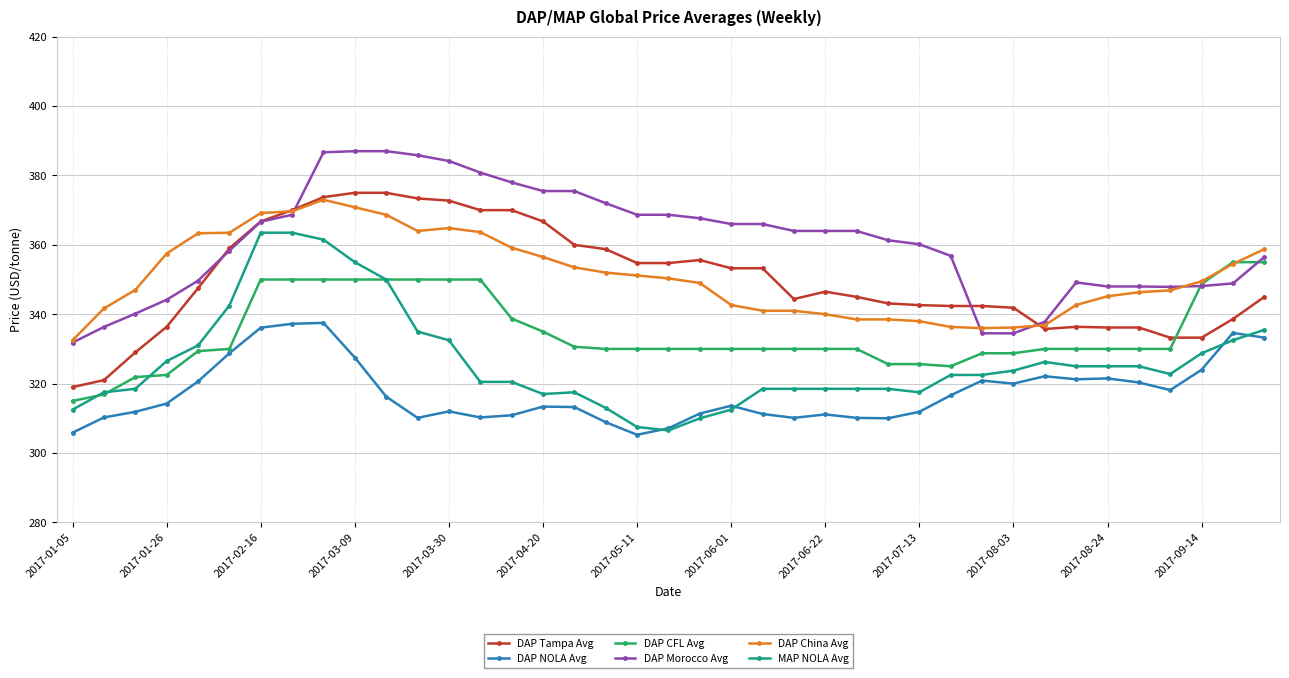

What is the minimum value for MAP NOLA Avg?

306.5